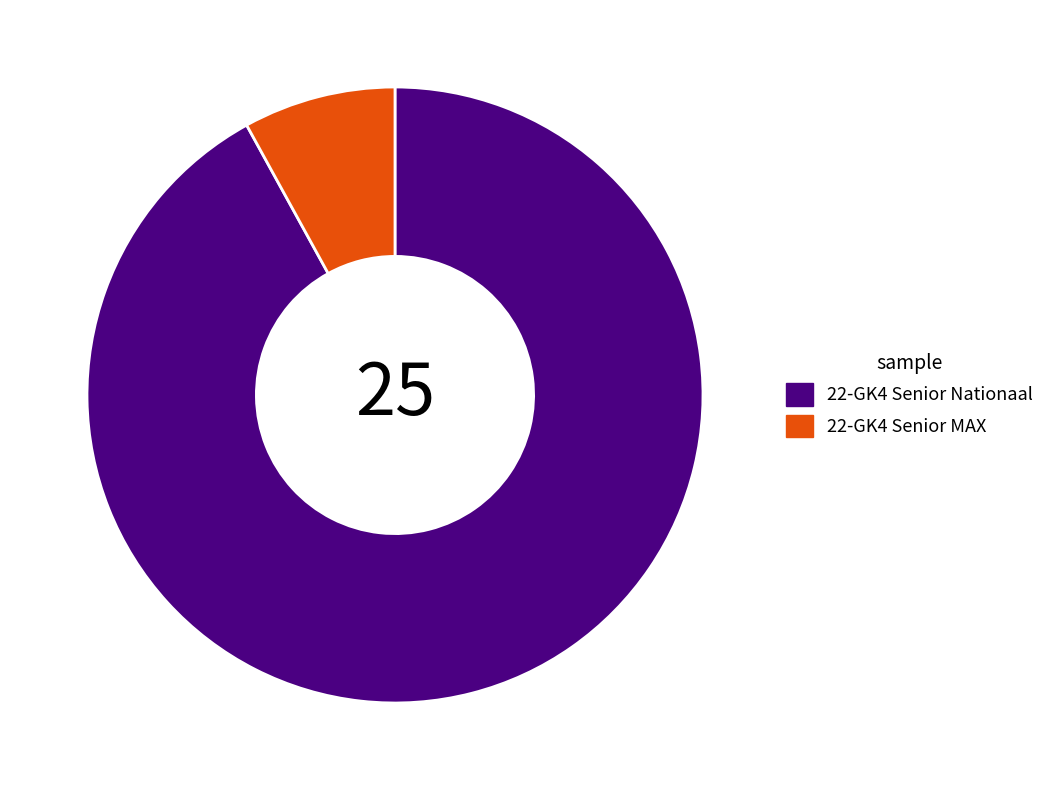

Between 22-GK4 Senior MAX and 22-GK4 Senior Nationaal, which is larger?

22-GK4 Senior Nationaal